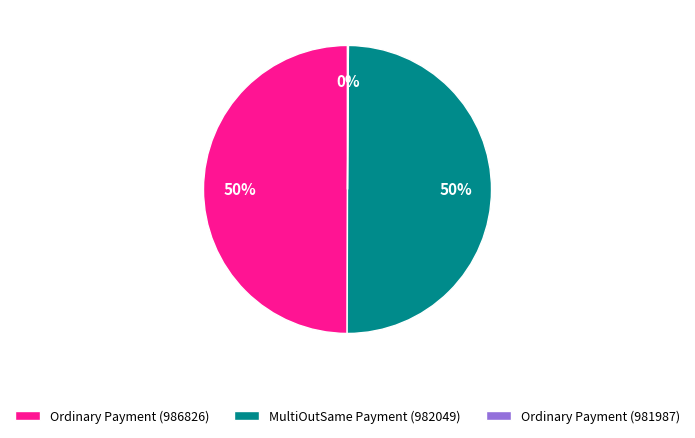

What is the ratio of the value at Ordinary Payment (986826) to the value at MultiOutSame Payment (982049)?

1.0